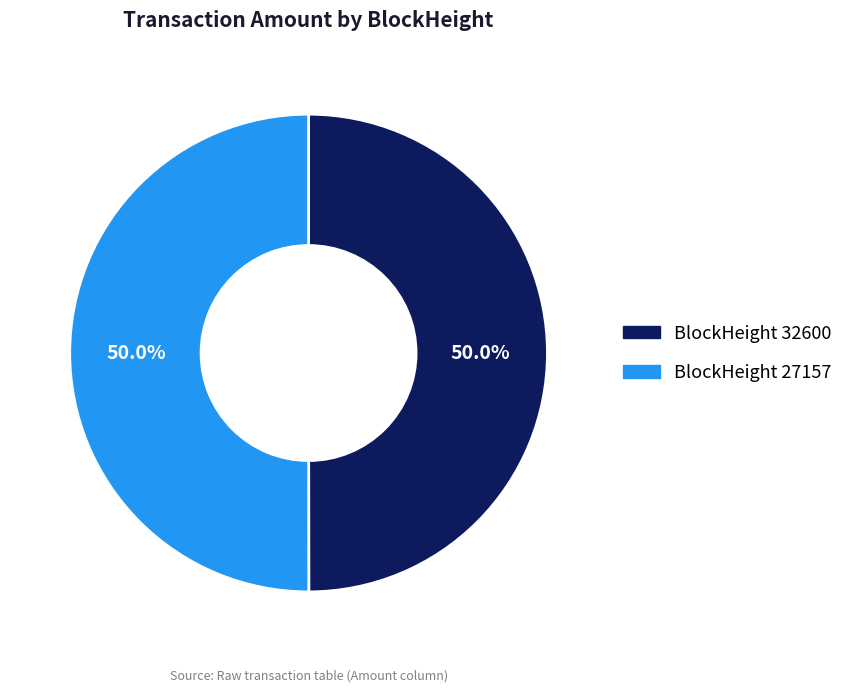

To the nearest percent, what is the difference between the largest and smallest slice percentages?

0%